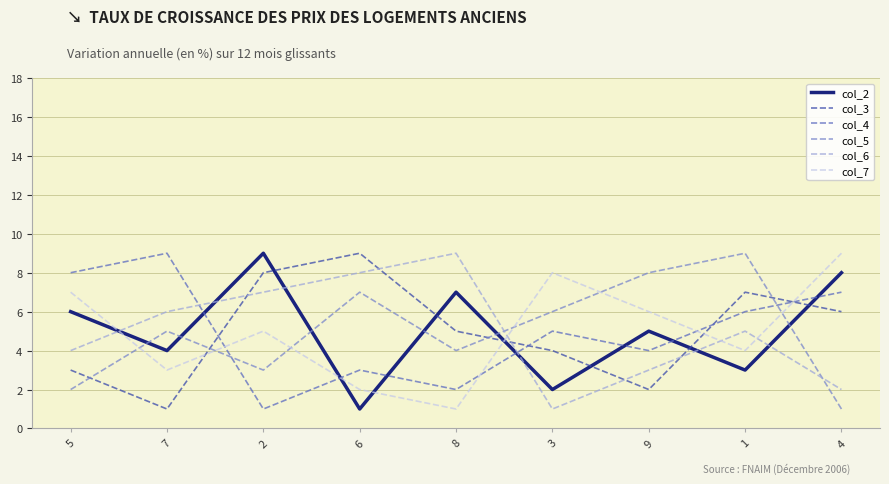

What is the maximum value for col_4?

9